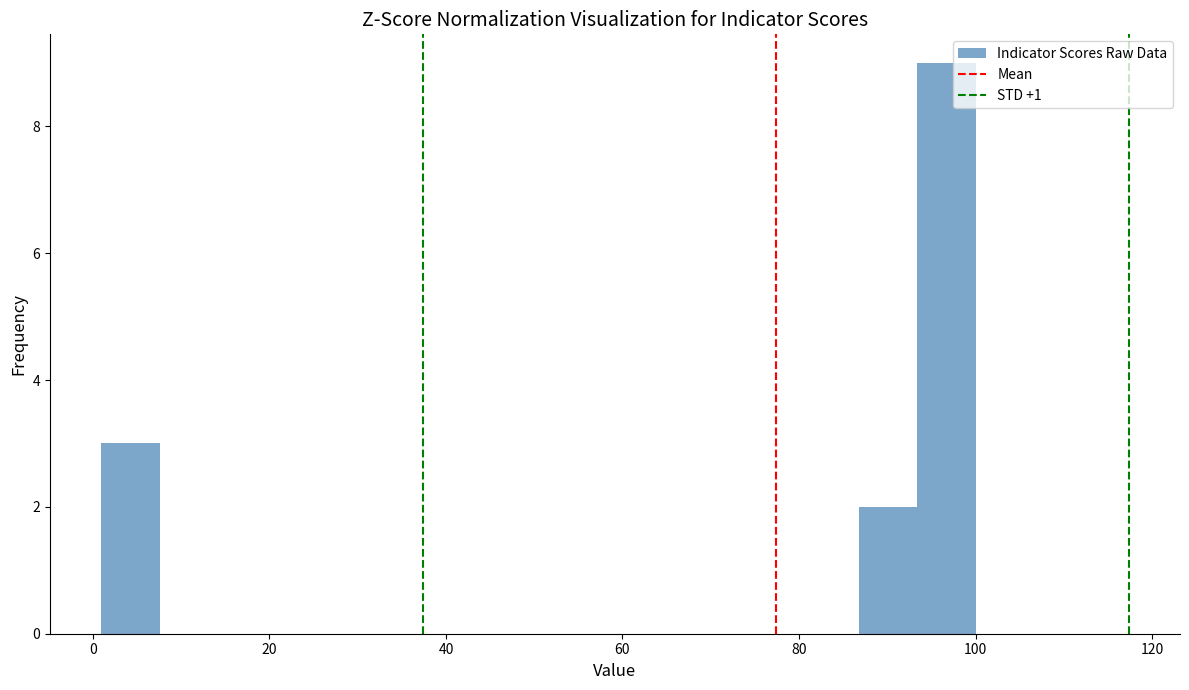

Read against the x-axis, roughly where is the centre of the tallest bar?

96